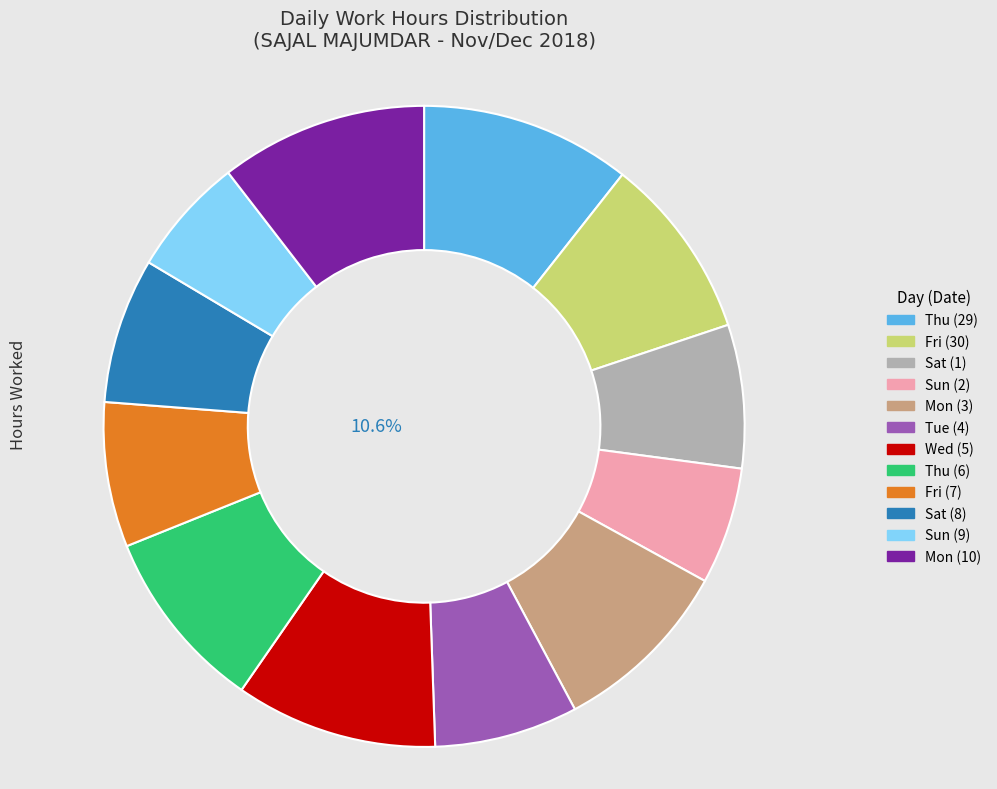

The Sat (1) slice represents 1% of the pie. True or false?

False